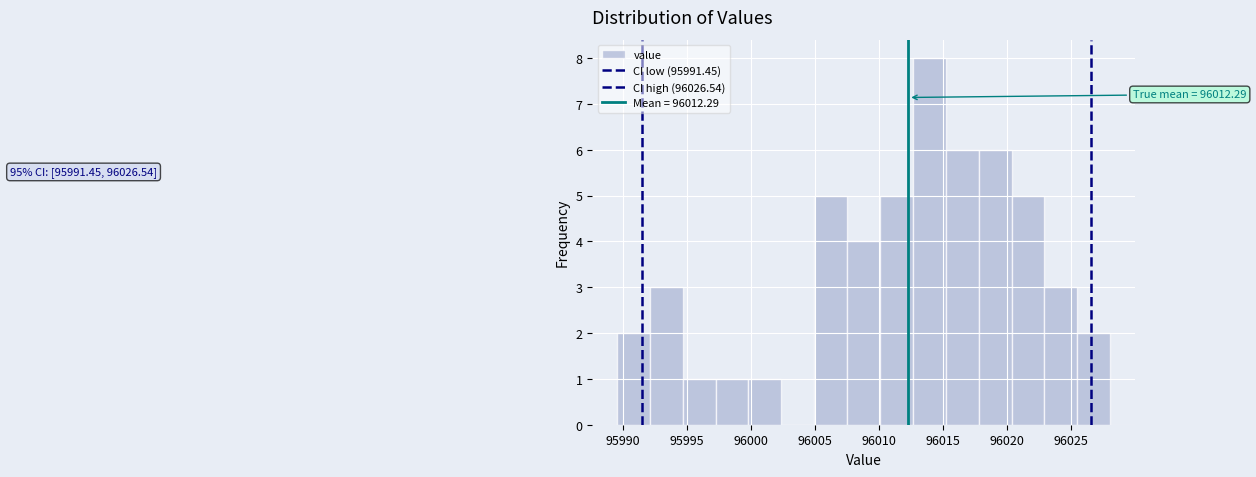

Over which range of the x-axis is the bar tallest?

96012.5 to 96015.0